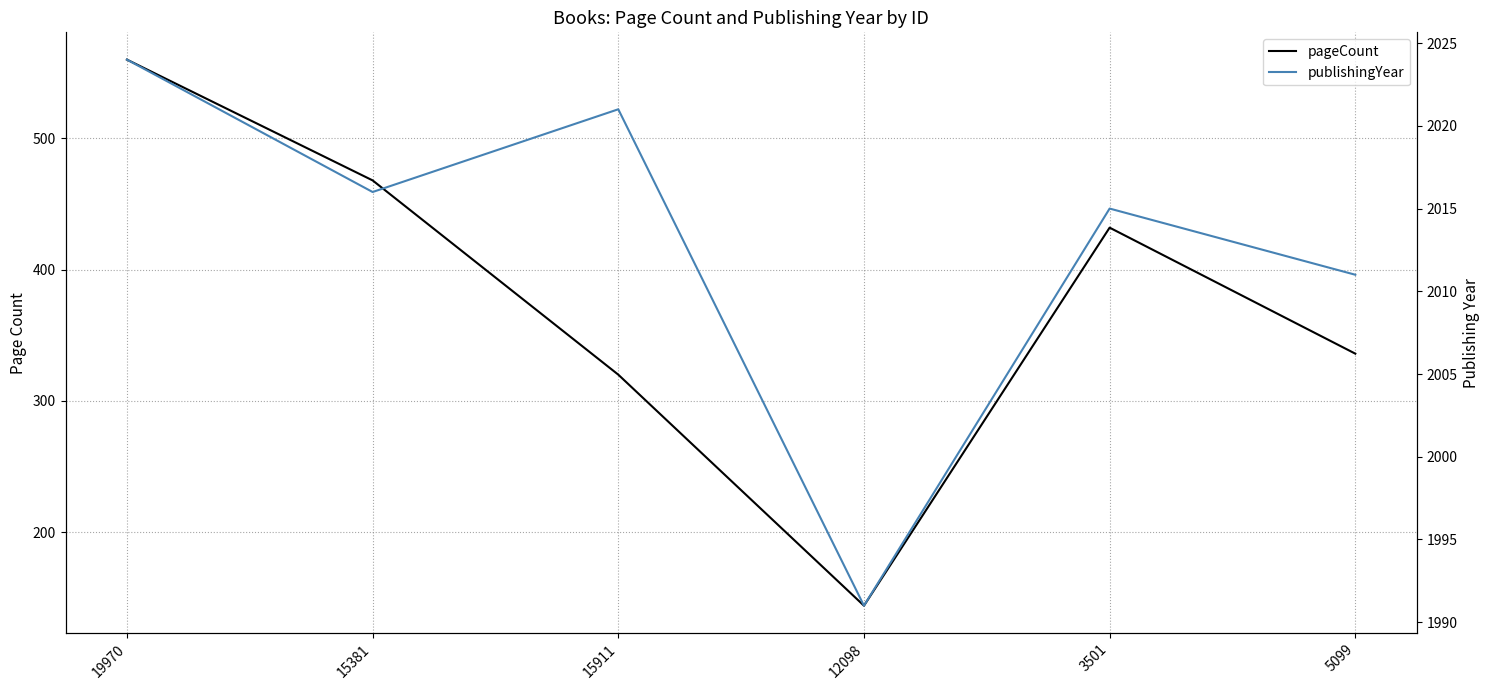

List the series in order of their peak value, lowest first.

pageCount, publishingYear